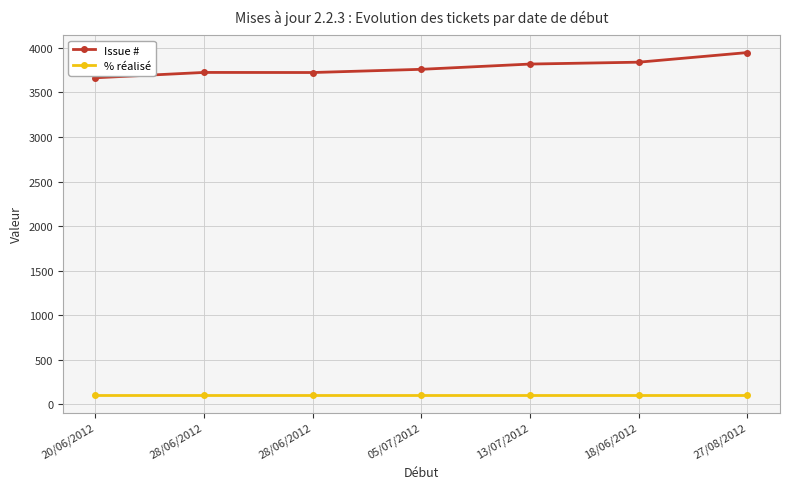

Rank the categories by % réalisé value from highest to lowest.

20/06/2012, 28/06/2012, 28/06/2012, 05/07/2012, 13/07/2012, 18/06/2012, 27/08/2012